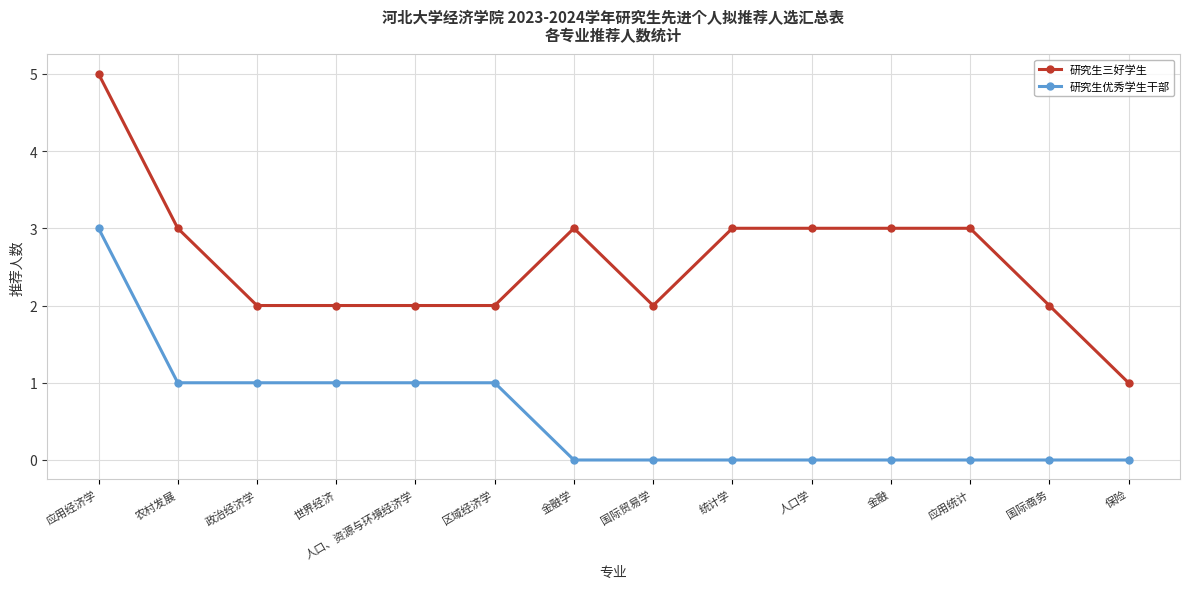

At which category is the sum across all series the highest?

应用经济学